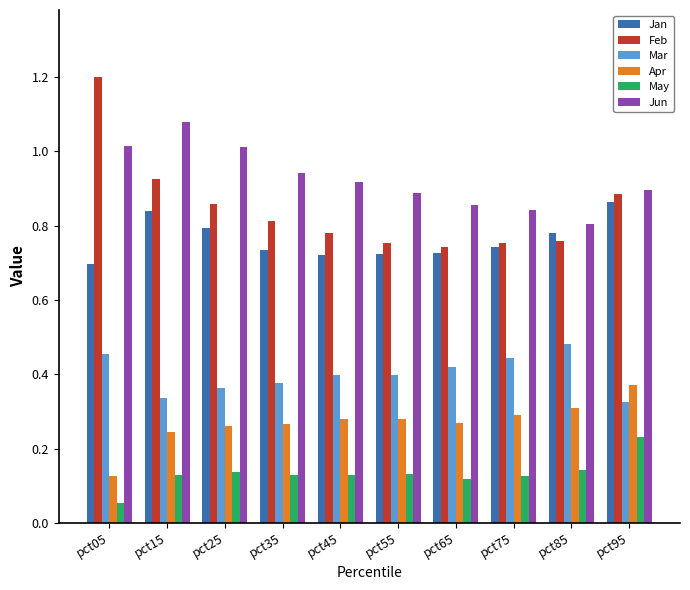

Is it true that Mar equals 0.6 at pct25?

False